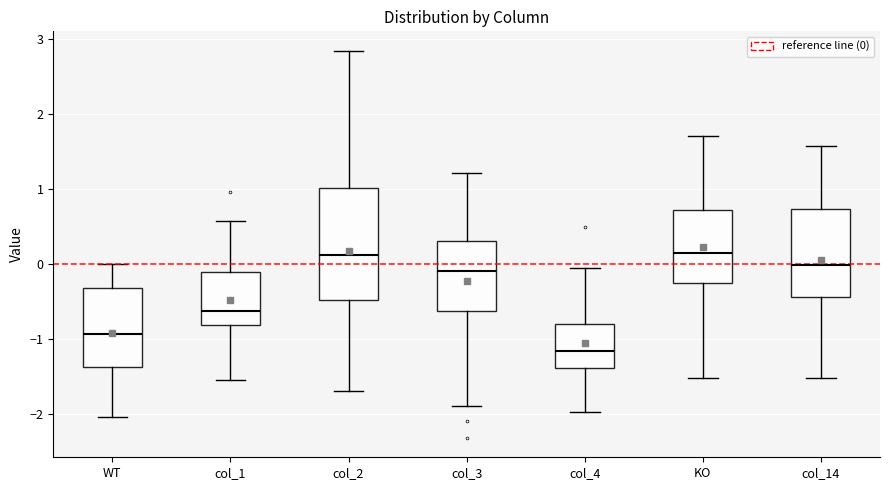

Which box is the tallest, from its lower edge to its upper edge?

col_2